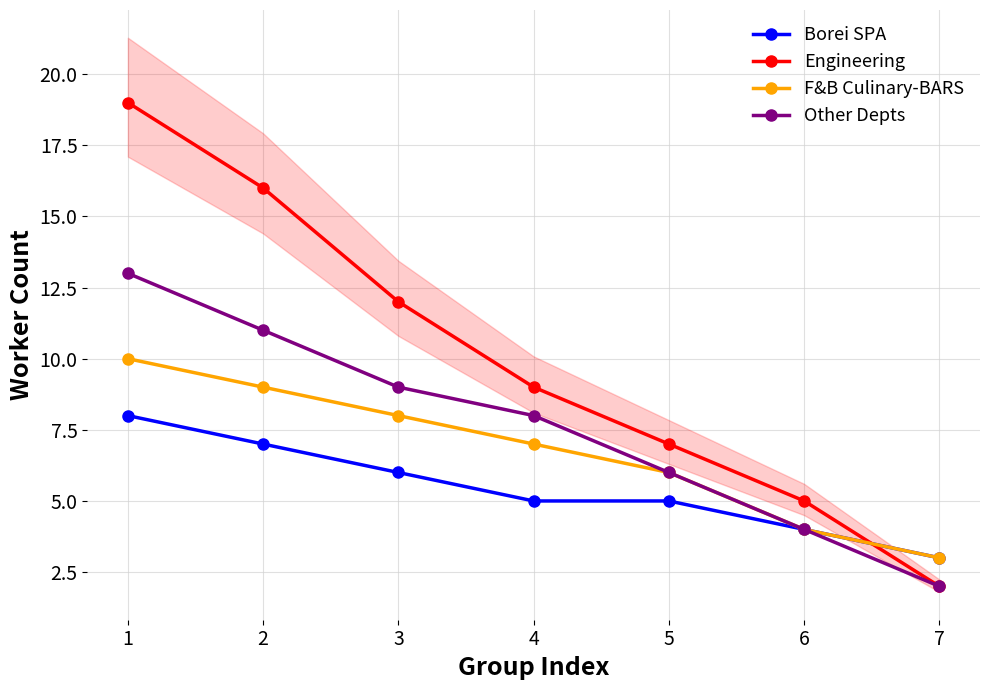

True or false: Other Depts has more than 2 points higher than both neighbors.

False